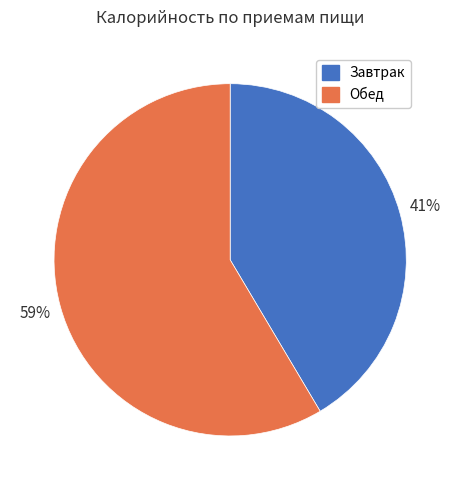

Combined, do Обед and Завтрак account for over 50%?

Yes